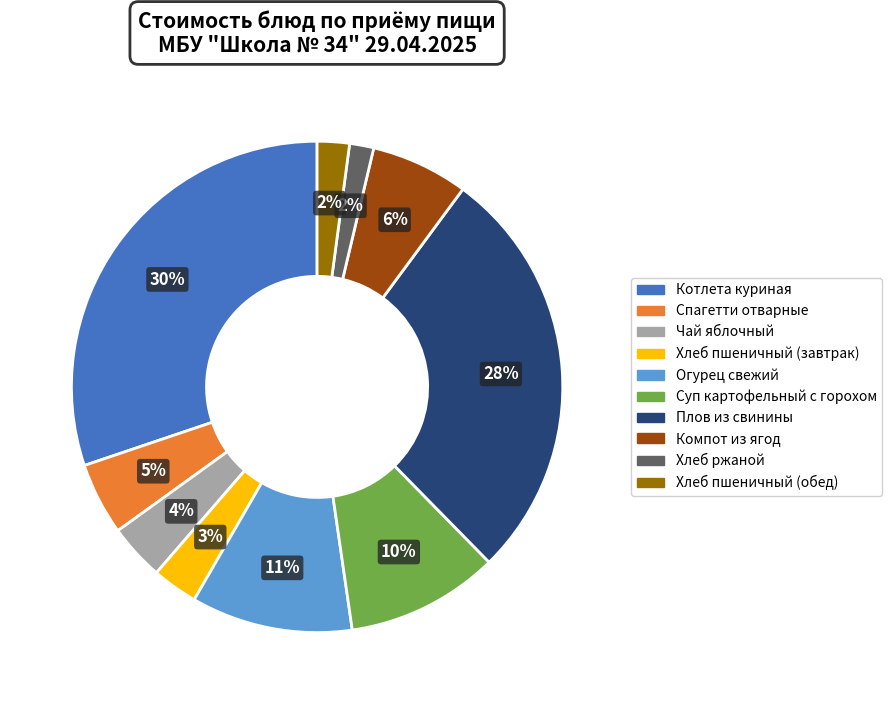

To the nearest percent, what is the combined percentage of Компот из ягод and Суп картофельный с горохом?

16%